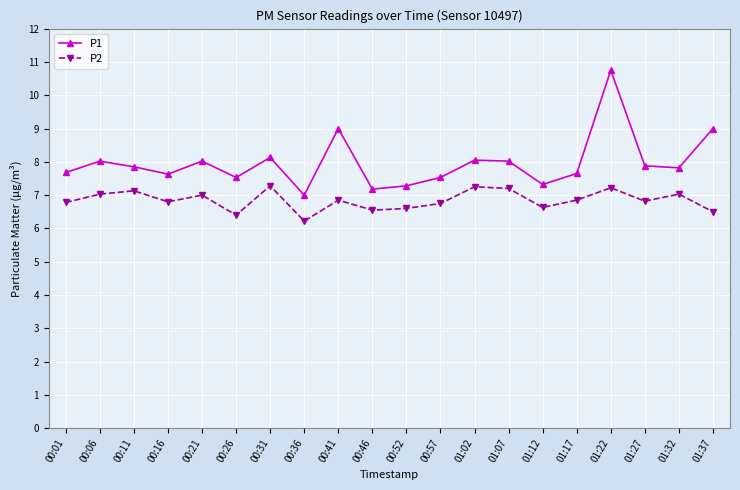

At which category is the sum across all series the highest?

01:22